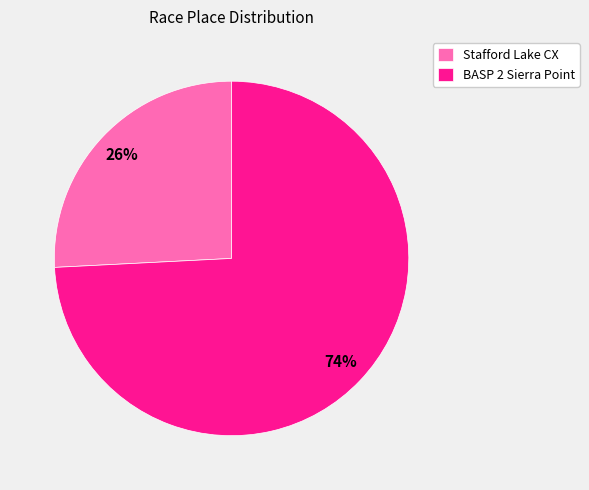

Which slice is the largest?

BASP 2 Sierra Point